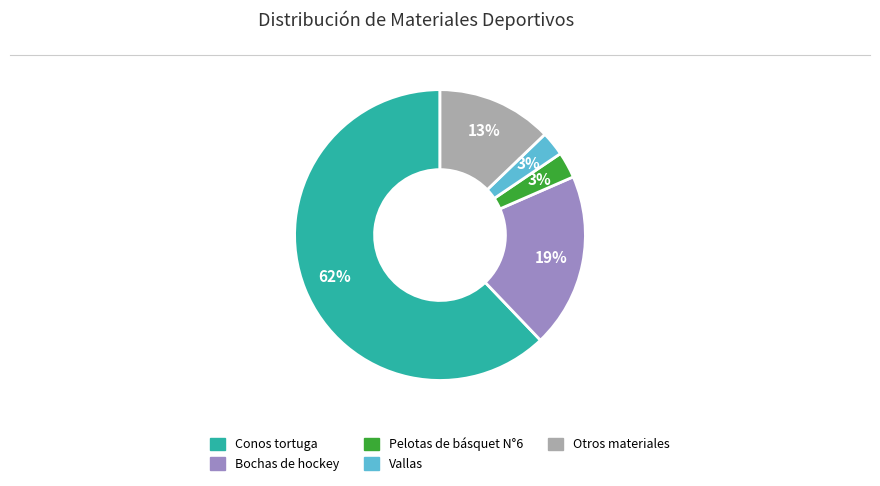

To the nearest percent, what is the difference between the largest and smallest slice percentages?

59%